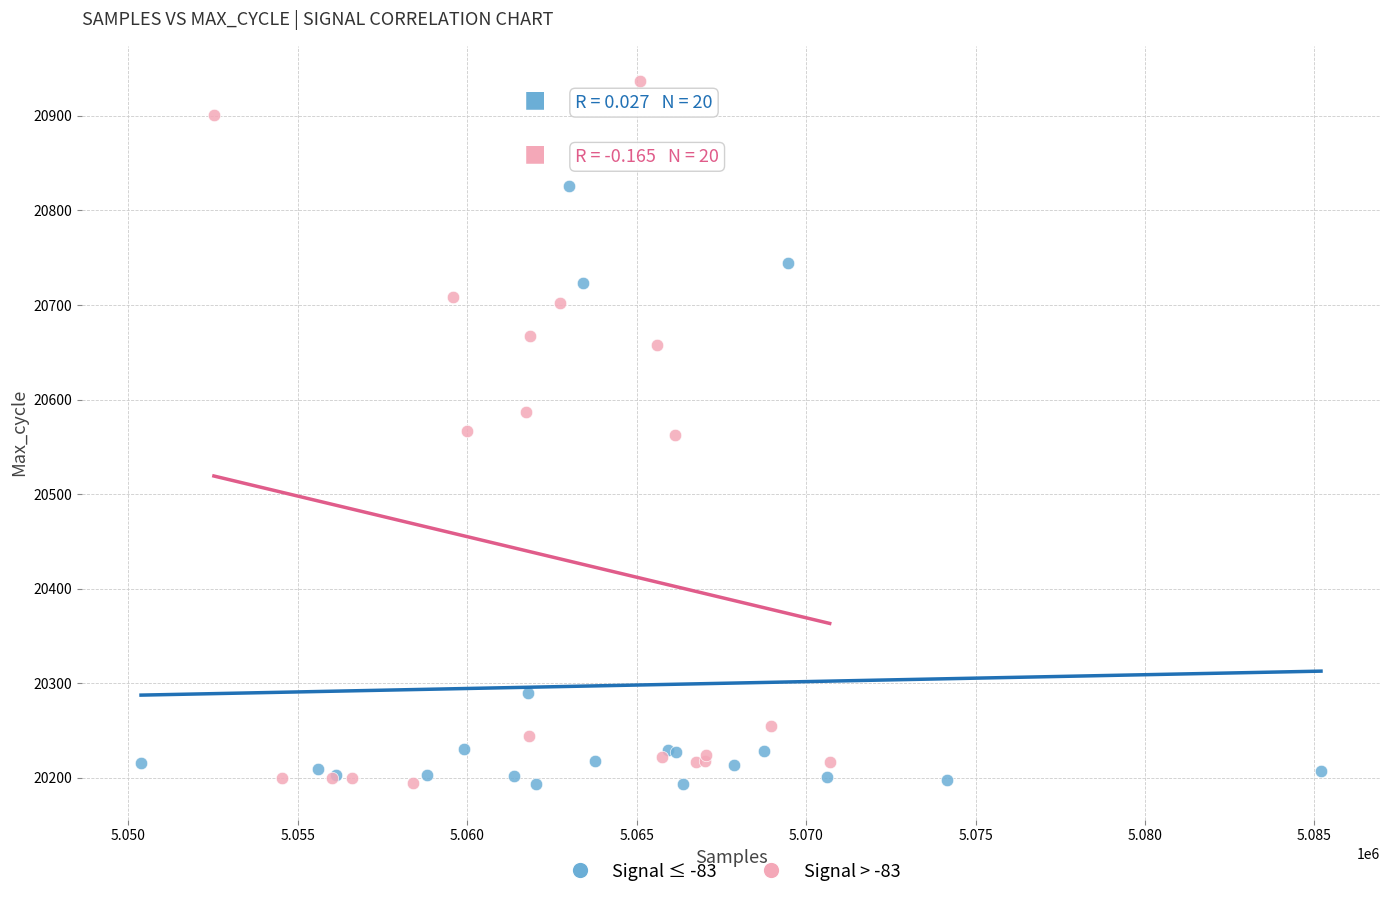

What are all the series names shown in the legend?

Signal ≤ -83, Signal > -83